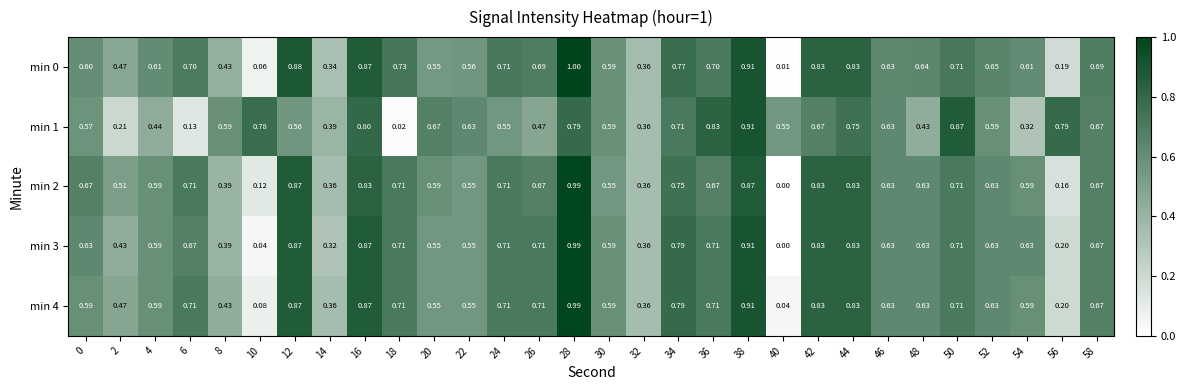

How many distinct data groups are displayed?

5